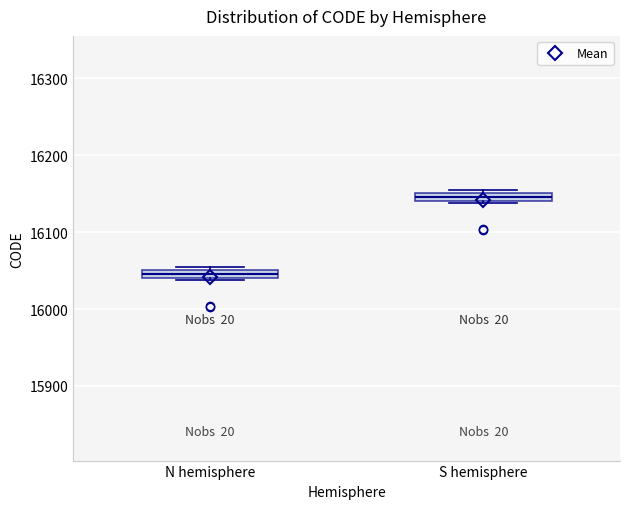

Which box's median line is the highest?

S hemisphere